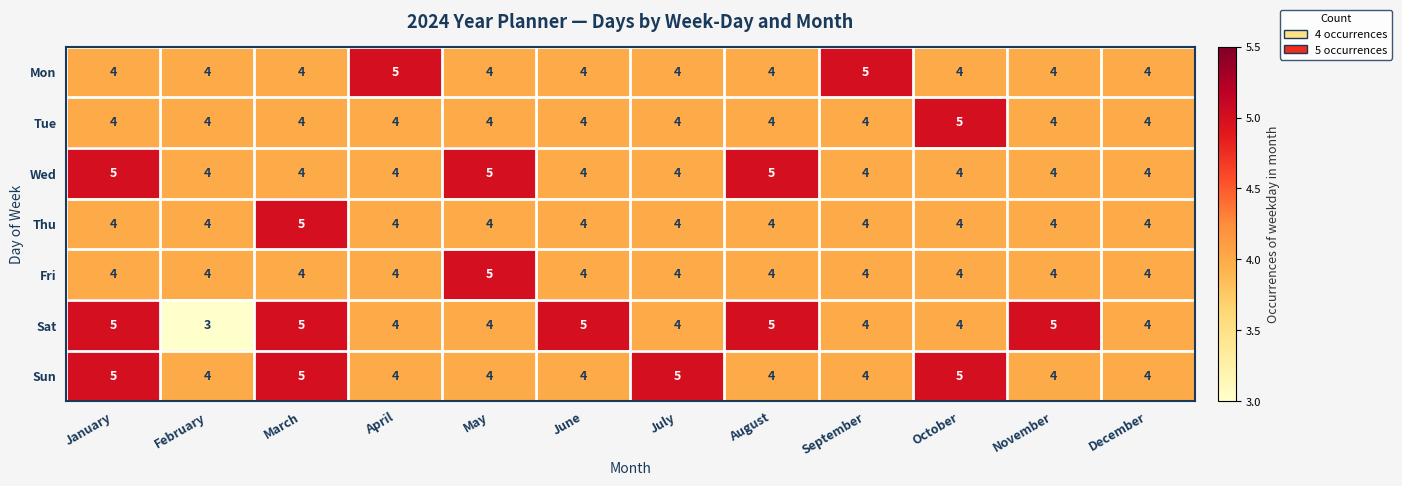

The Wed series shows 5 at August. True or false?

True